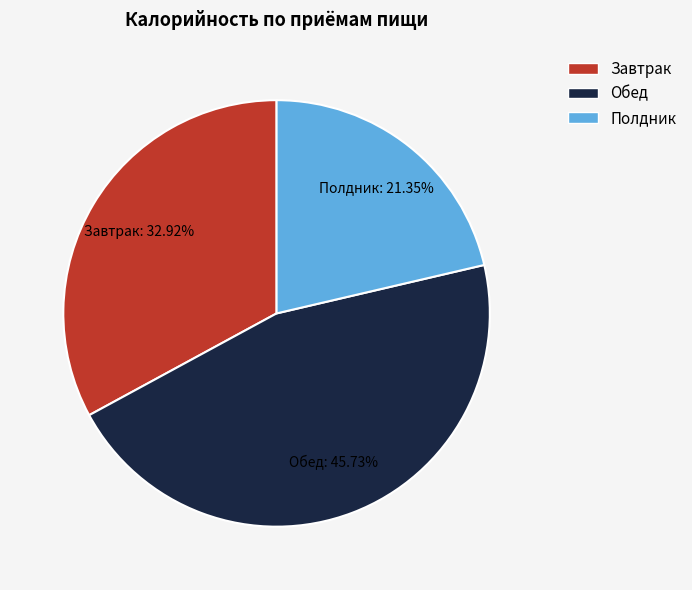

Which category has the smallest portion of the pie?

Полдник